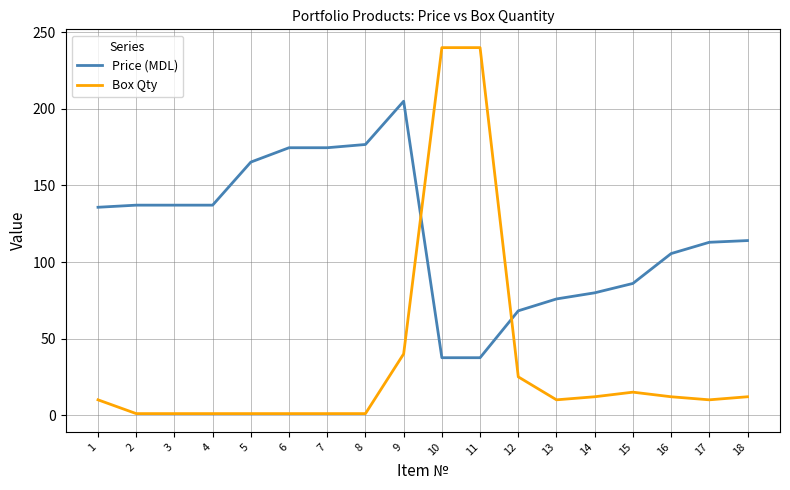

Is it true that Price (MDL) equals 114.0 at 18?

True